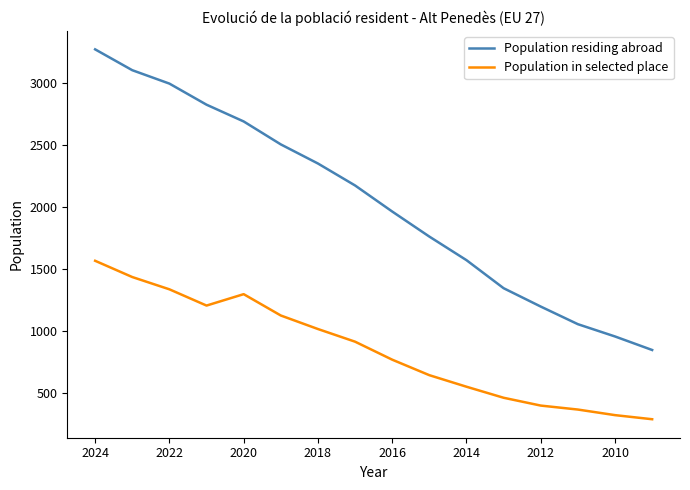

True or false: Population in selected place and Population residing abroad cross at least once.

False